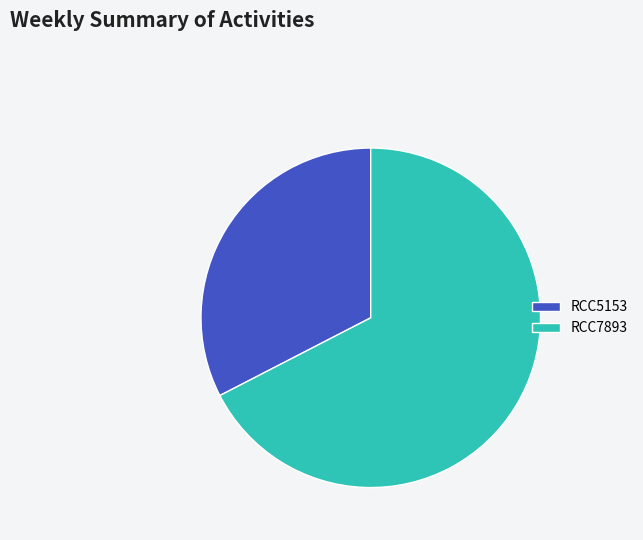

Which category has the smallest portion of the pie?

RCC5153